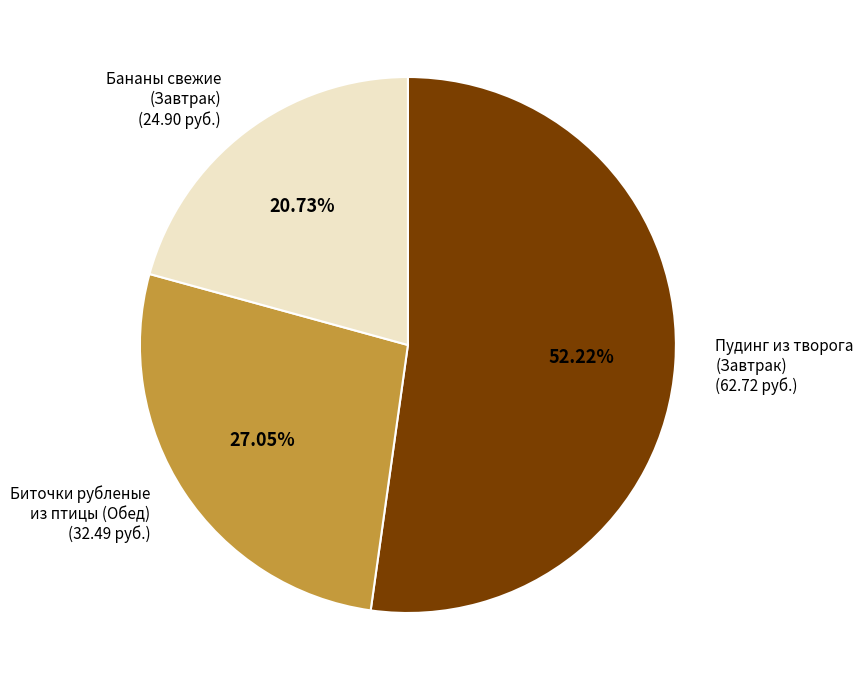

Does any single category account for the majority?

Yes